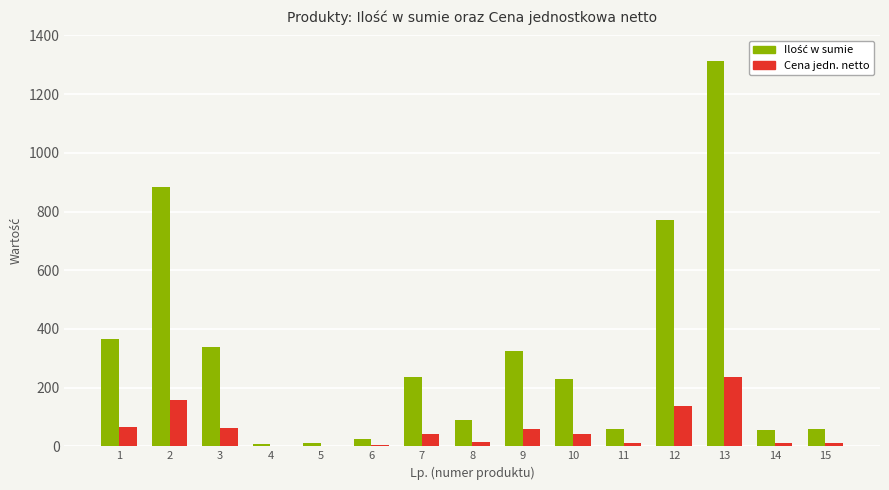

What is the greatest value displayed?

1314.0